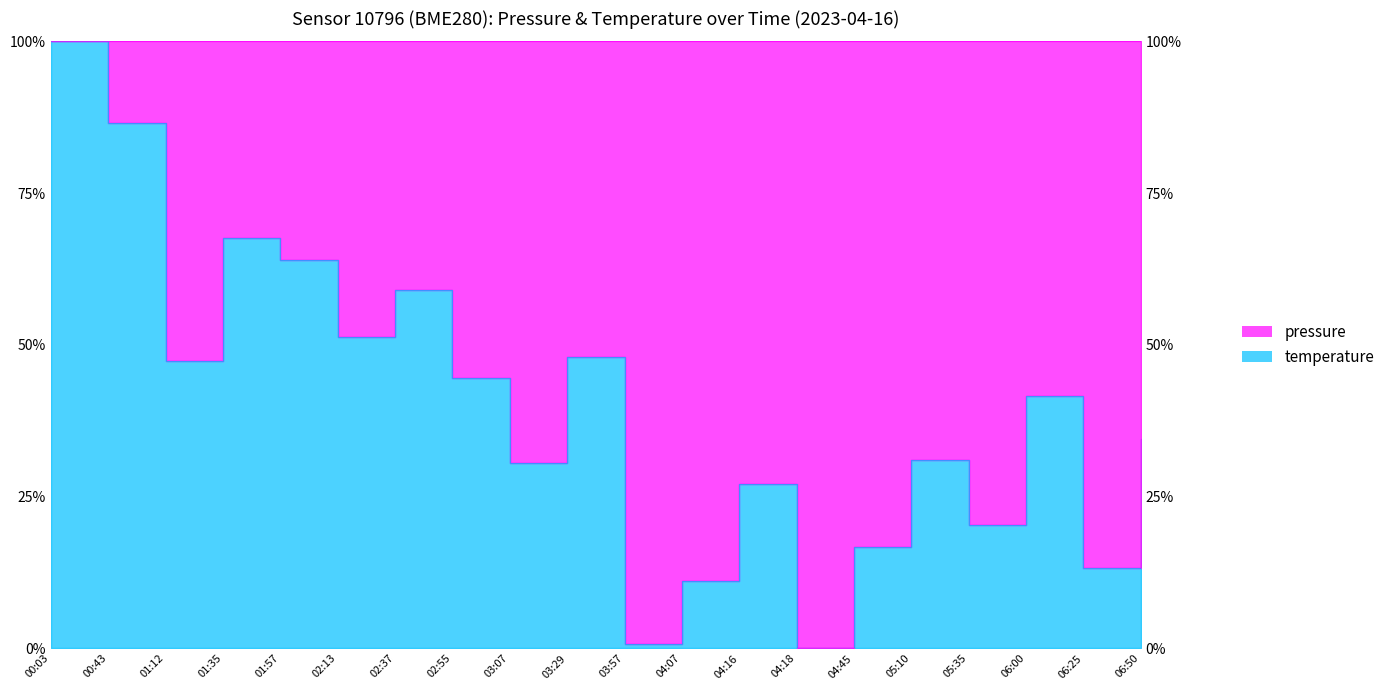

List the labels in order of value, largest first.

00:03, 00:43, 01:35, 01:57, 02:37, 02:13, 03:29, 01:12, 02:55, 06:00, 06:50, 05:10, 03:07, 04:16, 05:35, 04:45, 06:25, 04:07, 03:57, 04:18